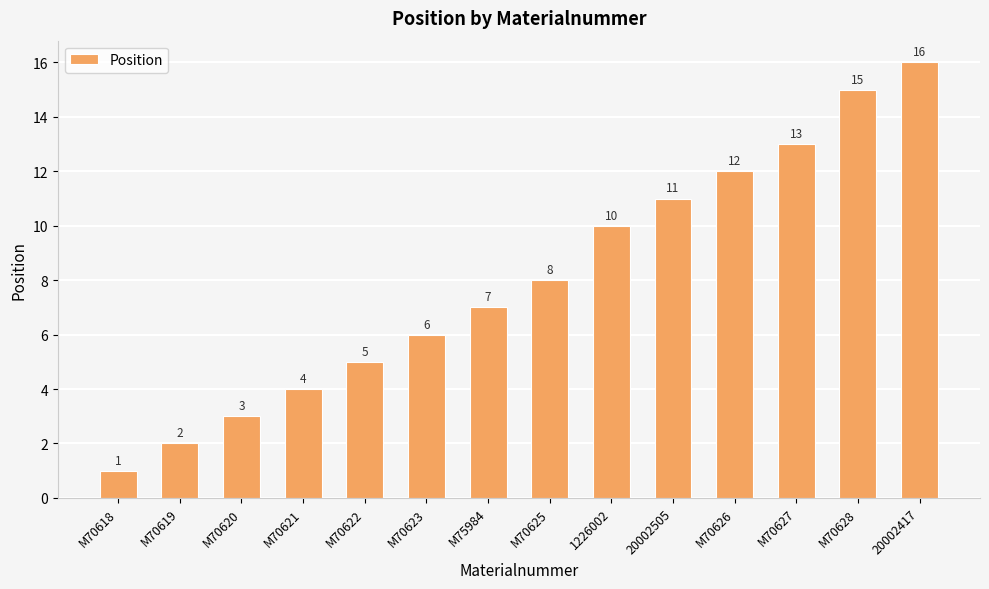

What is the difference between the maximum and minimum values?

15